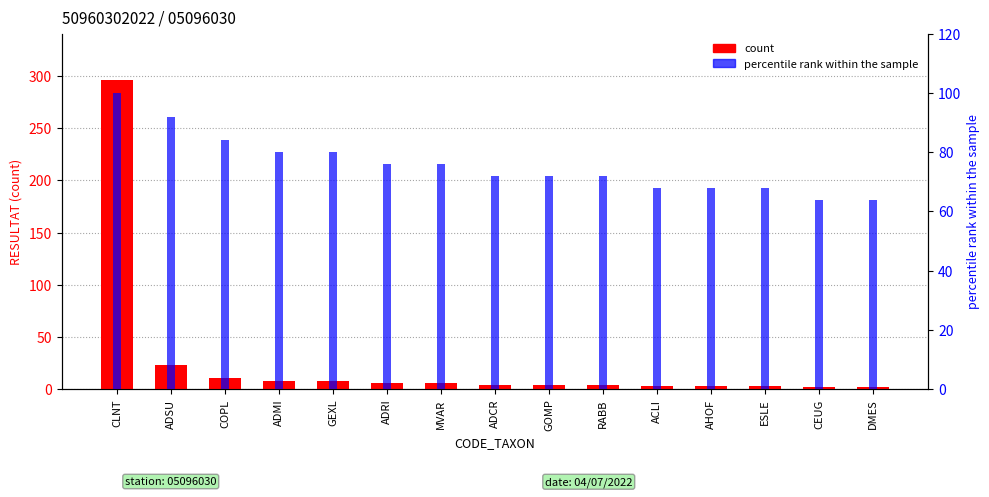

Reading right to left, list all the values displayed in this chart.

count: 2	2	3	3	3	4	4	4	6	6	8	8	11	23	296
percentile rank within the sample: 64	64	68	68	68	72	72	72	76	76	80	80	84	92	100